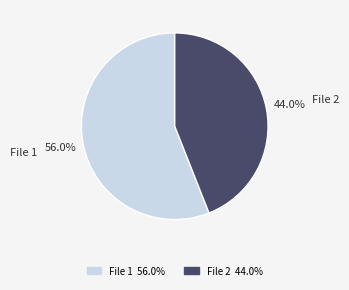

What percentage do File 1 and File 2 together represent?

100.0%